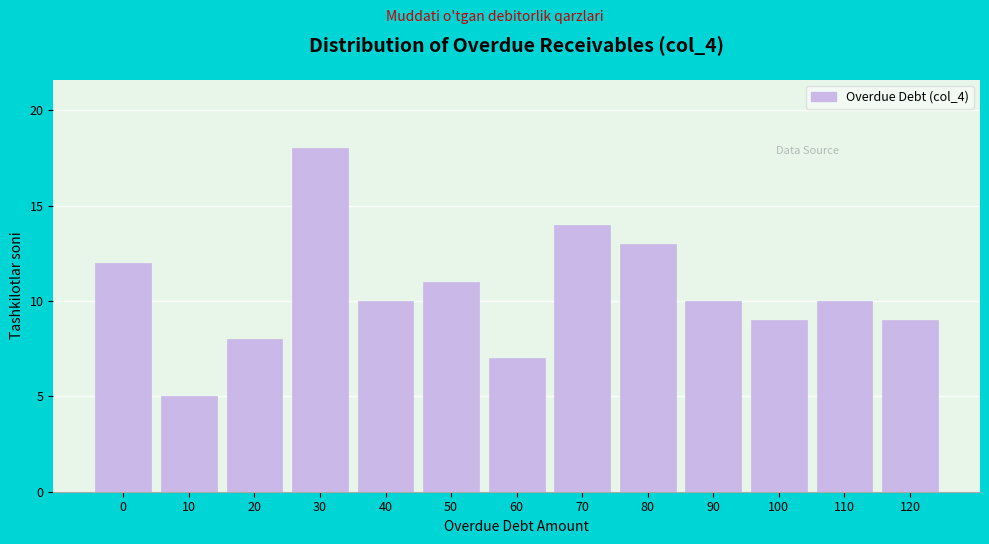

Reading left to right, transcribe all the data shown in this chart.

0=12	10=5	20=8	30=18	40=10	50=11	60=7	70=14	80=13	90=10	100=9	110=10	120=9